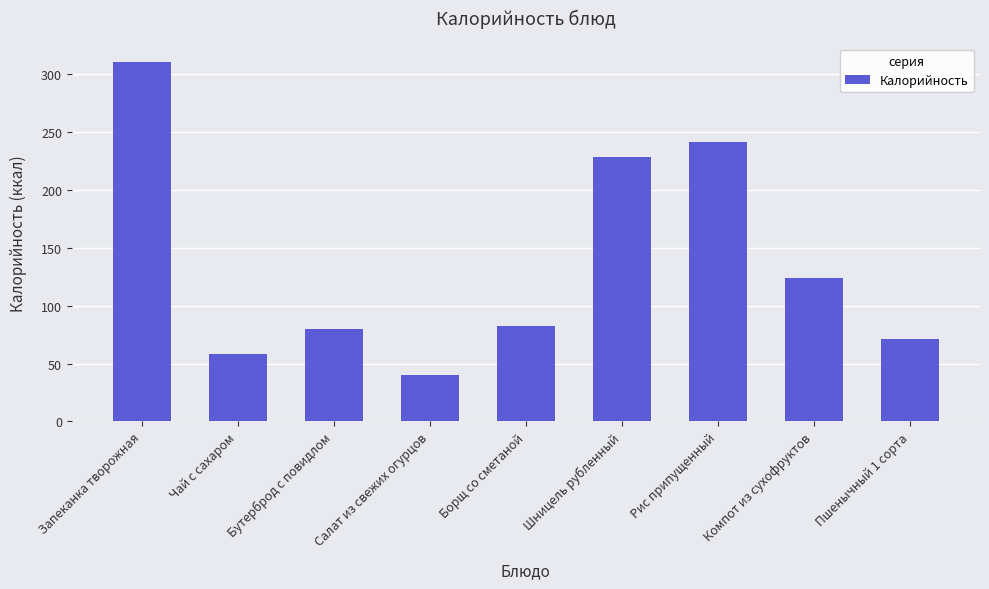

What is the change in value from Рис припущенный to Пшенычный 1 сорта?

-170.7